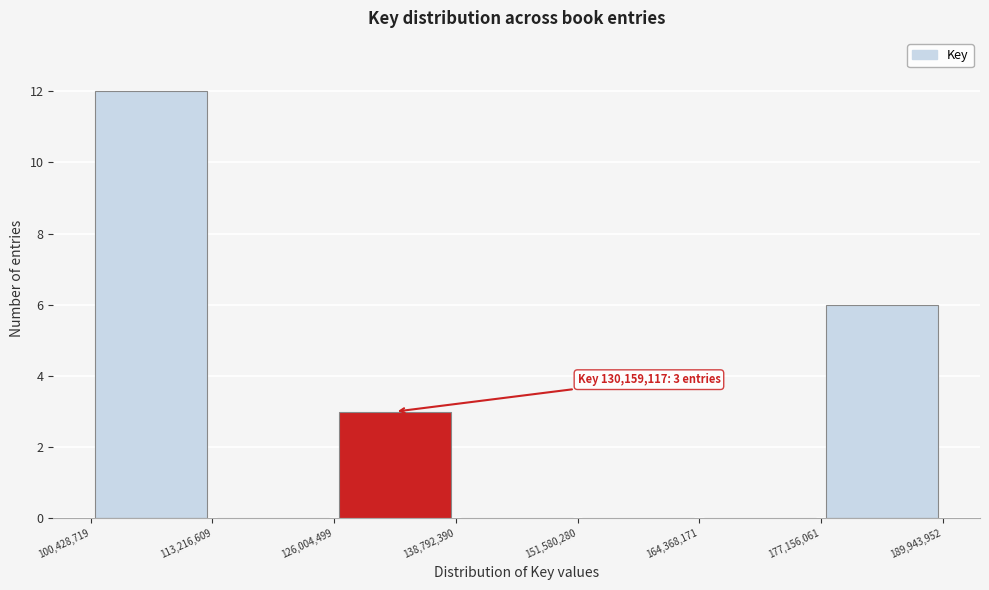

Which range on the x-axis has the tallest bar?

100,428,719 to 113,216,609